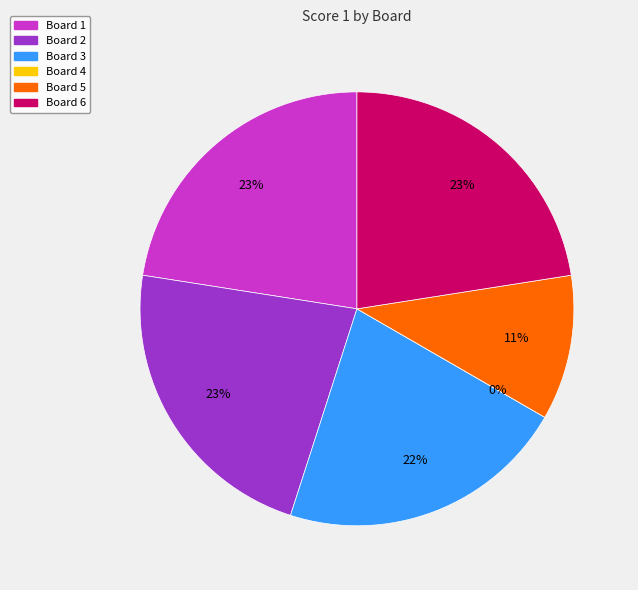

The Board 6 slice represents 23% of the pie. True or false?

True